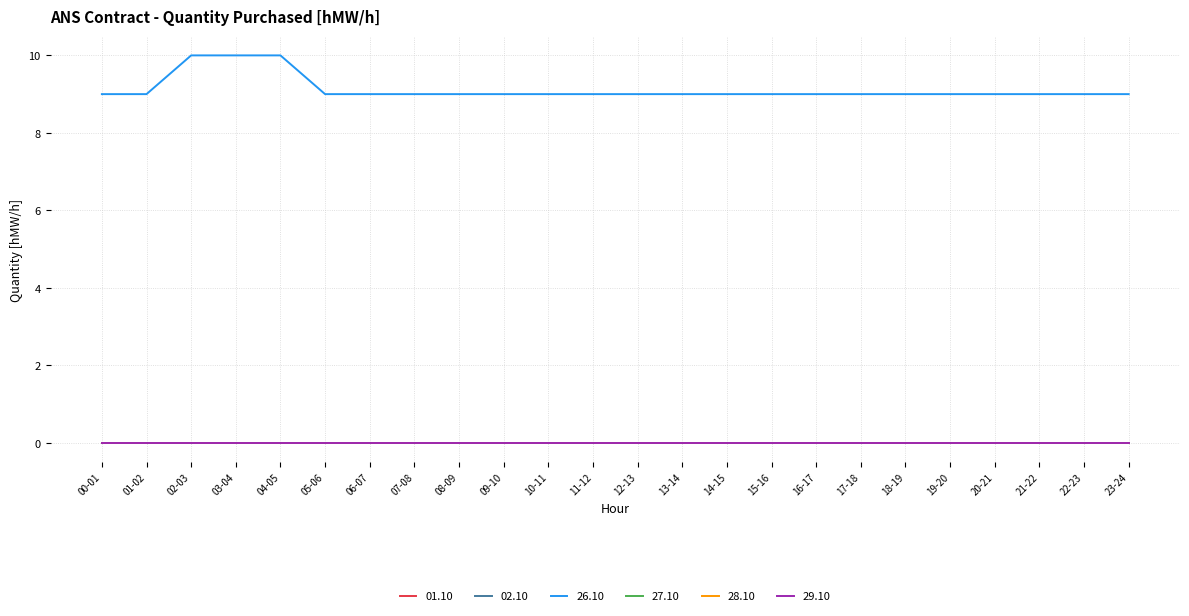

Reading left to right, what are all the values shown in this chart?

01.10: 00-01=0	01-02=0	02-03=0	03-04=0	04-05=0	05-06=0	06-07=0	07-08=0	08-09=0	09-10=0	10-11=0	11-12=0	12-13=0	13-14=0	14-15=0	15-16=0	16-17=0	17-18=0	18-19=0	19-20=0	20-21=0	21-22=0	22-23=0	23-24=0
02.10: 00-01=0	01-02=0	02-03=0	03-04=0	04-05=0	05-06=0	06-07=0	07-08=0	08-09=0	09-10=0	10-11=0	11-12=0	12-13=0	13-14=0	14-15=0	15-16=0	16-17=0	17-18=0	18-19=0	19-20=0	20-21=0	21-22=0	22-23=0	23-24=0
26.10: 00-01=9	01-02=9	02-03=10	03-04=10	04-05=10	05-06=9	06-07=9	07-08=9	08-09=9	09-10=9	10-11=9	11-12=9	12-13=9	13-14=9	14-15=9	15-16=9	16-17=9	17-18=9	18-19=9	19-20=9	20-21=9	21-22=9	22-23=9	23-24=9
27.10: 00-01=0	01-02=0	02-03=0	03-04=0	04-05=0	05-06=0	06-07=0	07-08=0	08-09=0	09-10=0	10-11=0	11-12=0	12-13=0	13-14=0	14-15=0	15-16=0	16-17=0	17-18=0	18-19=0	19-20=0	20-21=0	21-22=0	22-23=0	23-24=0
28.10: 00-01=0	01-02=0	02-03=0	03-04=0	04-05=0	05-06=0	06-07=0	07-08=0	08-09=0	09-10=0	10-11=0	11-12=0	12-13=0	13-14=0	14-15=0	15-16=0	16-17=0	17-18=0	18-19=0	19-20=0	20-21=0	21-22=0	22-23=0	23-24=0
29.10: 00-01=0	01-02=0	02-03=0	03-04=0	04-05=0	05-06=0	06-07=0	07-08=0	08-09=0	09-10=0	10-11=0	11-12=0	12-13=0	13-14=0	14-15=0	15-16=0	16-17=0	17-18=0	18-19=0	19-20=0	20-21=0	21-22=0	22-23=0	23-24=0